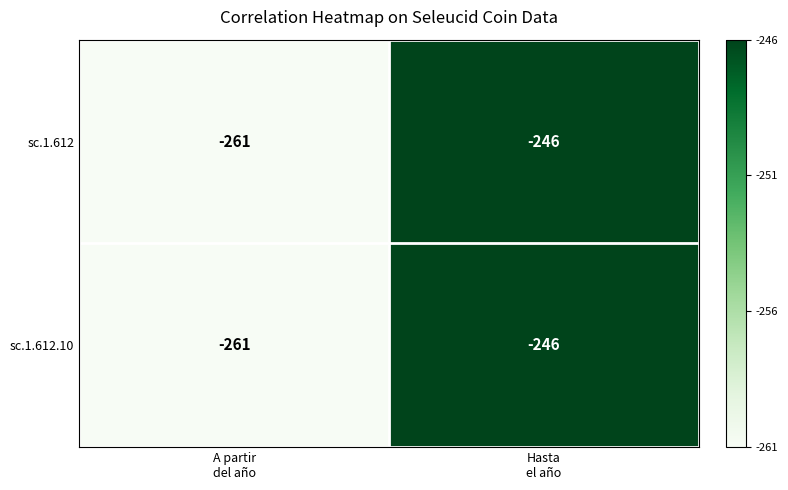

What is the difference between the maximum and minimum values in the sc.1.612.10 series?

15